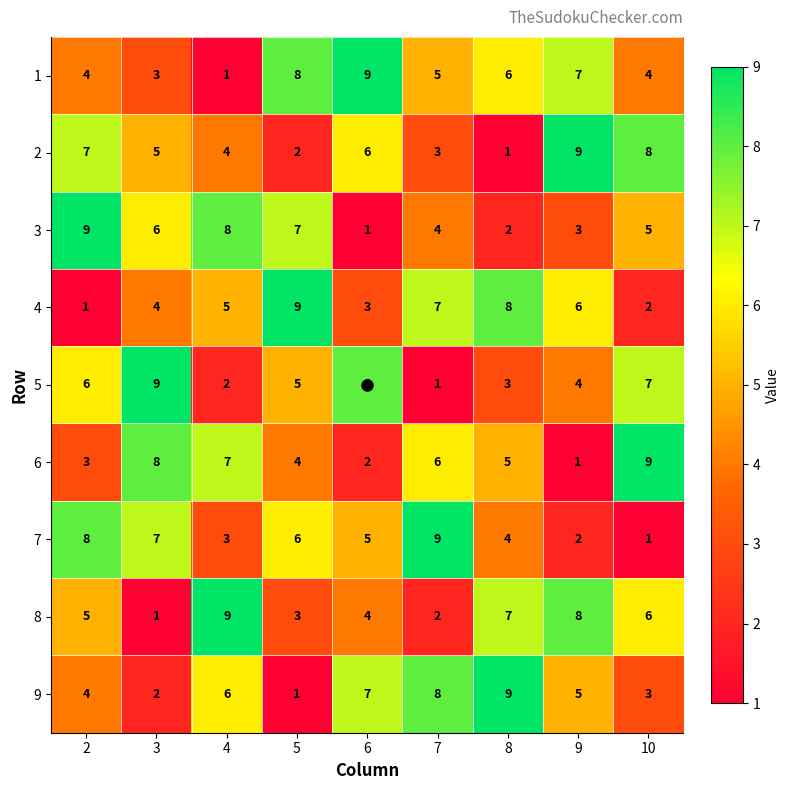

Which series changed the most between 5 and 8?

9